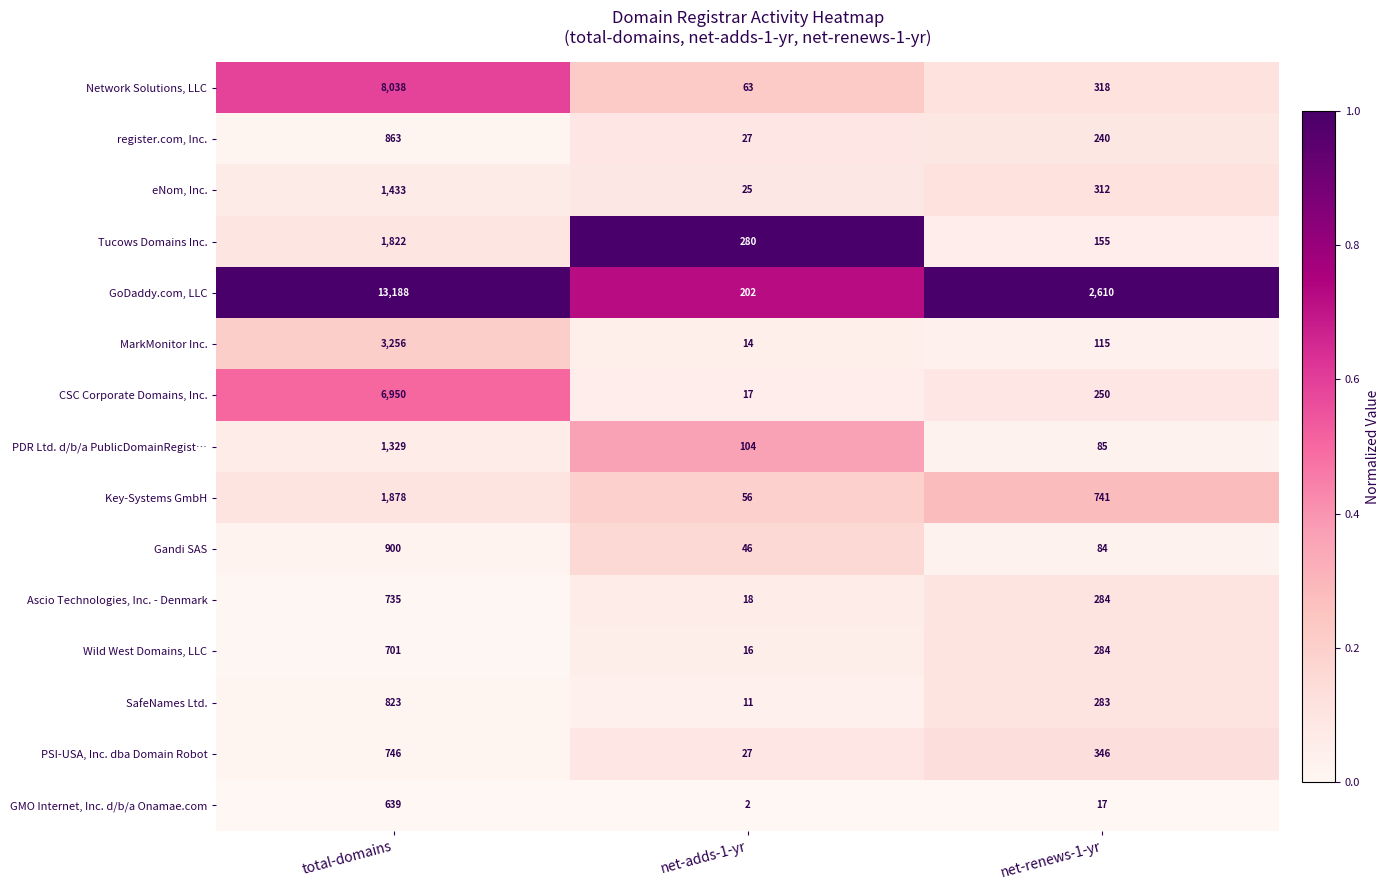

Which category has the highest value across all series?

total-domains